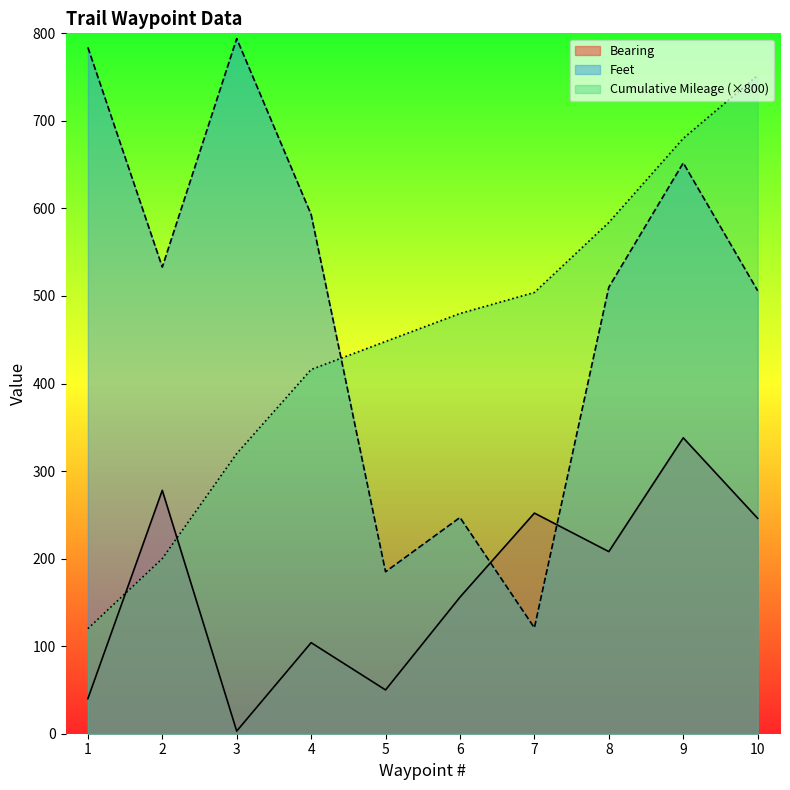

Reading left to right, what are all the values shown in this chart?

Bearing: 40.0	278.0	3.0	104.0	50.0	156.0	252.0	208.0	338.0	246.0
Feet: 784.0	533.0	794.0	593.0	185.0	247.0	121.0	510.0	652.0	506.0
Cumulative Mileage: 120.0	200.0	320.0	416.0	448.0	480.0	504.0	584.0	680.0	752.0